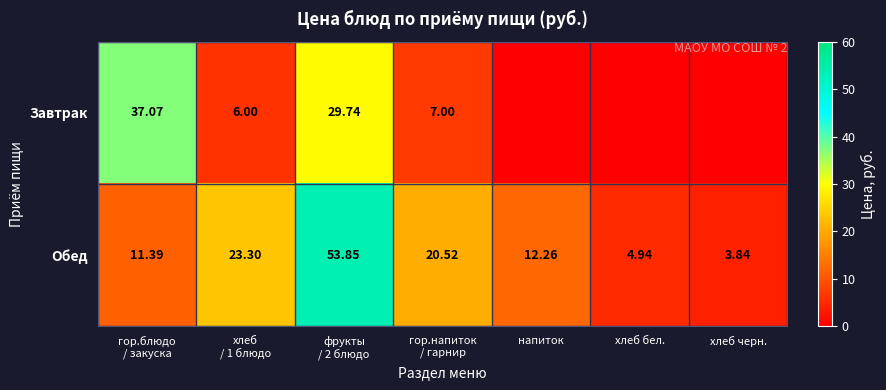

Which category has the highest value across all series?

фрукты
/ 2 блюдо